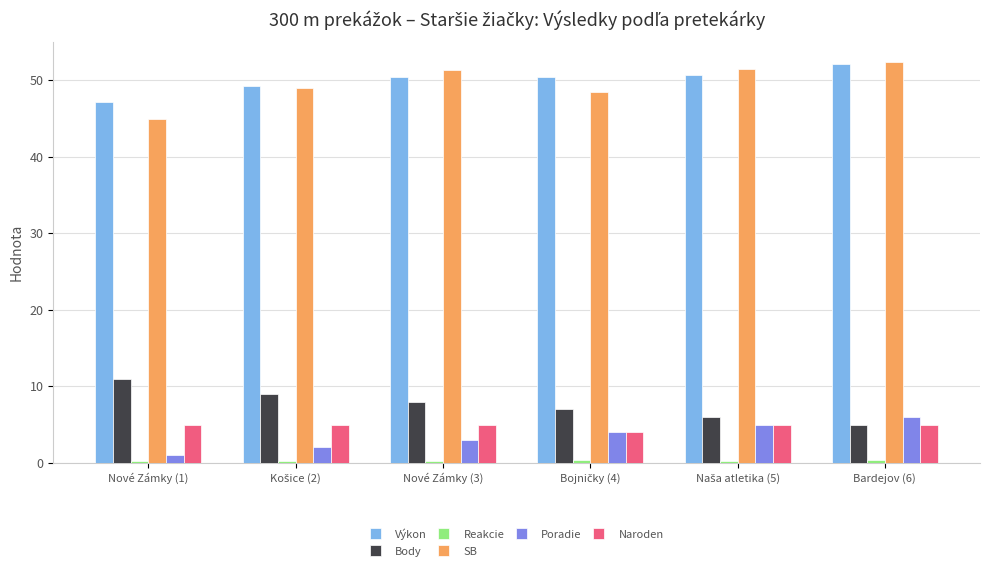

What is the difference between the second highest and second lowest values in the Body series?

3.0